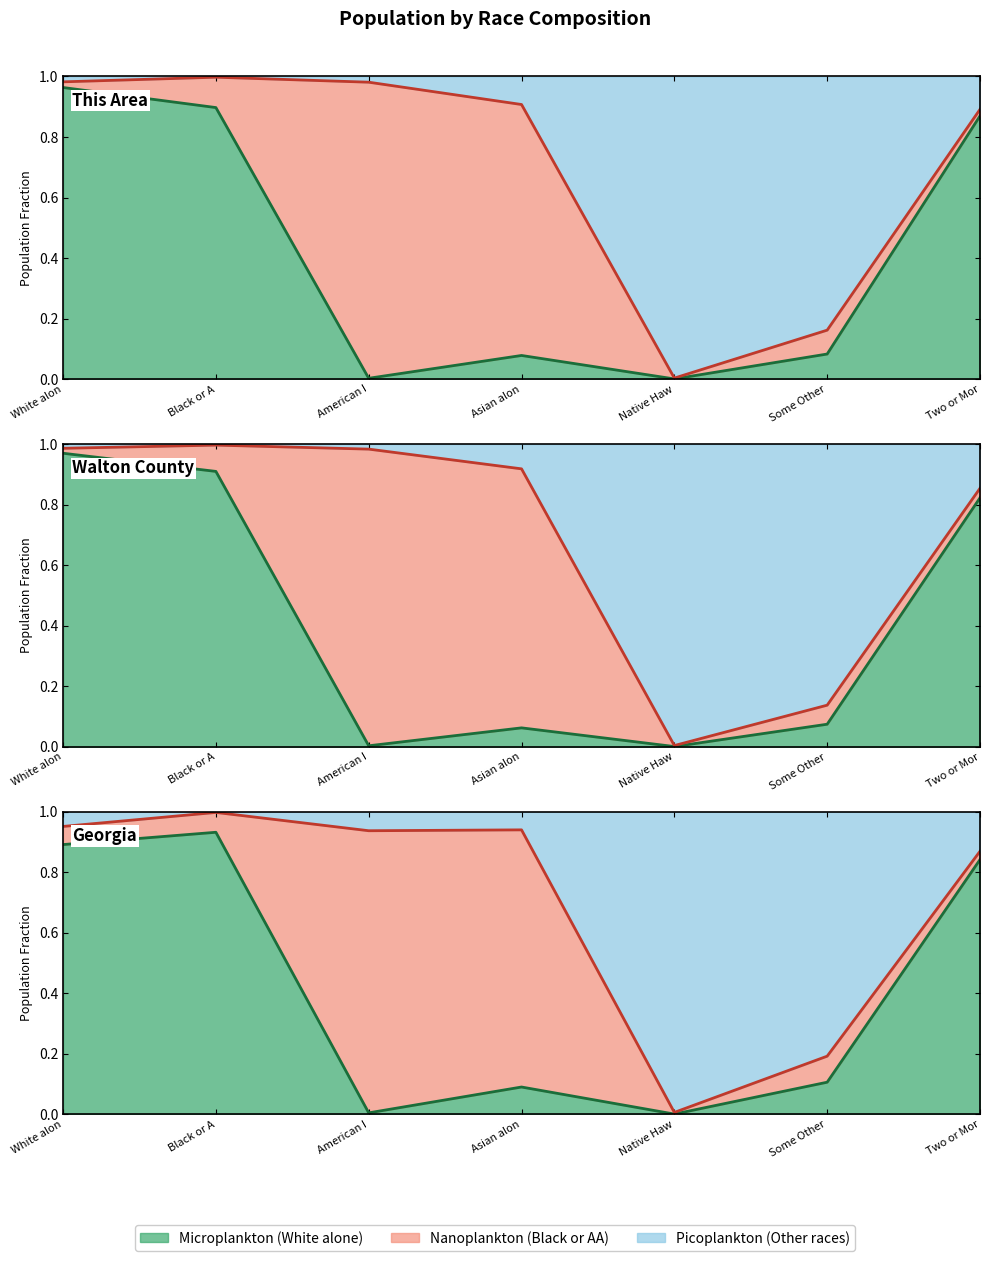

How many interior local valleys does the Microplankton series have?

2